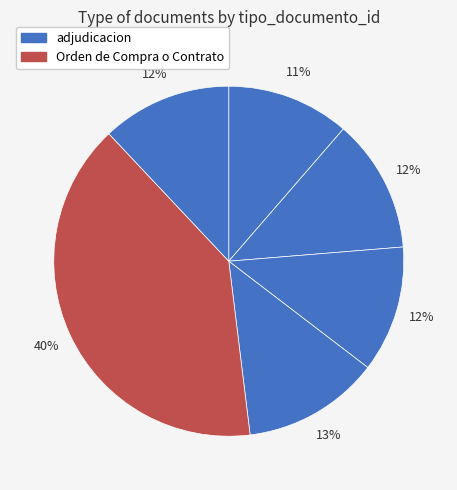

Count the number of slices in the pie.

6